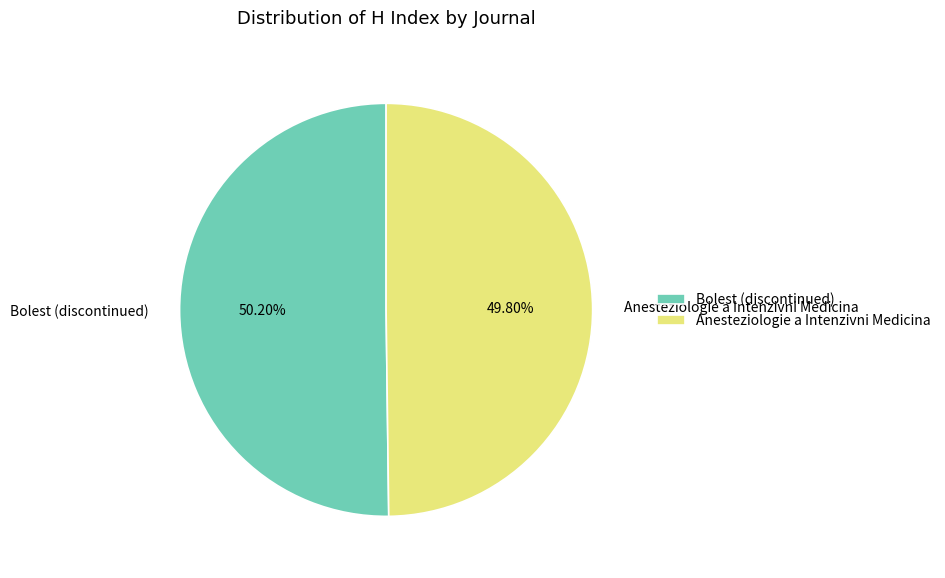

Count the number of slices in the pie.

2